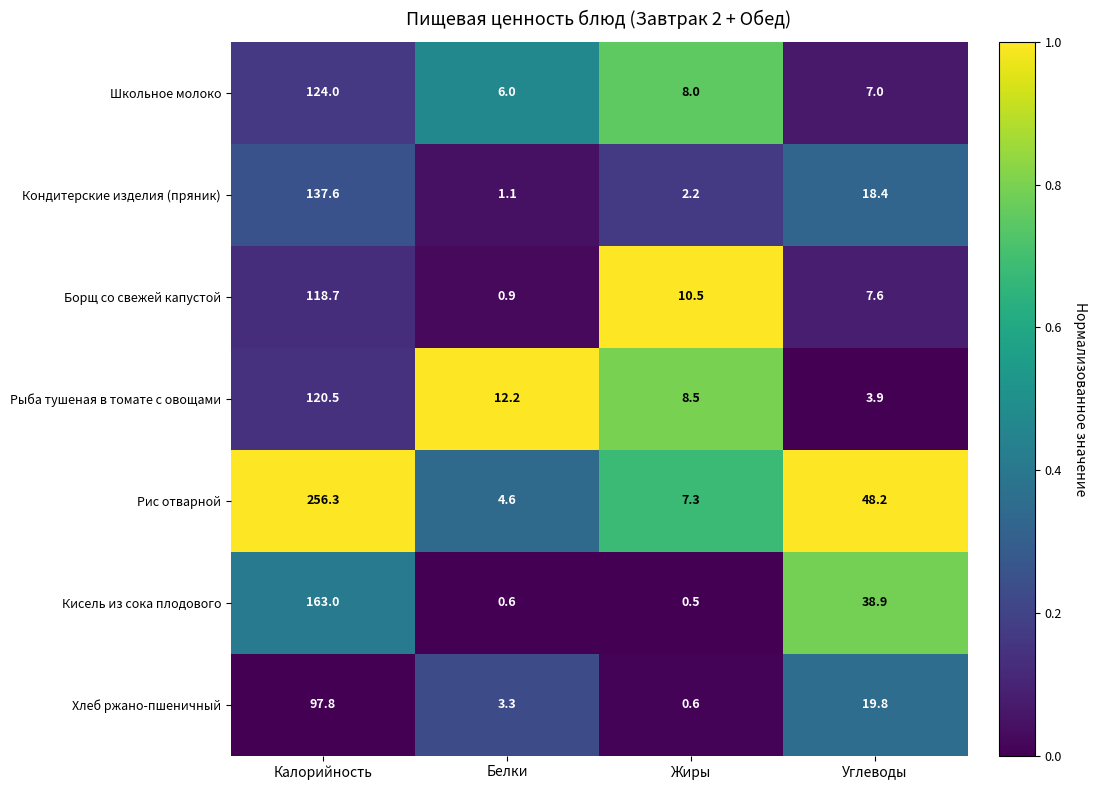

Reading left to right, transcribe all the data shown in this chart.

Школьное молоко: Калорийность=124.0	Белки=6.0	Жиры=8.0	Углеводы=7.0
Кондитерские изделия (пряник): Калорийность=137.6	Белки=1.1	Жиры=2.2	Углеводы=18.4
Борщ со свежей капустой: Калорийность=118.7	Белки=0.9	Жиры=10.5	Углеводы=7.6
Рыба тушеная в томате с овощами: Калорийность=120.5	Белки=12.2	Жиры=8.5	Углеводы=3.9
Рис отварной: Калорийность=256.3	Белки=4.6	Жиры=7.3	Углеводы=48.2
Кисель из сока плодового: Калорийность=163.0	Белки=0.6	Жиры=0.5	Углеводы=38.9
Хлеб ржано-пшеничный: Калорийность=97.8	Белки=3.3	Жиры=0.6	Углеводы=19.8